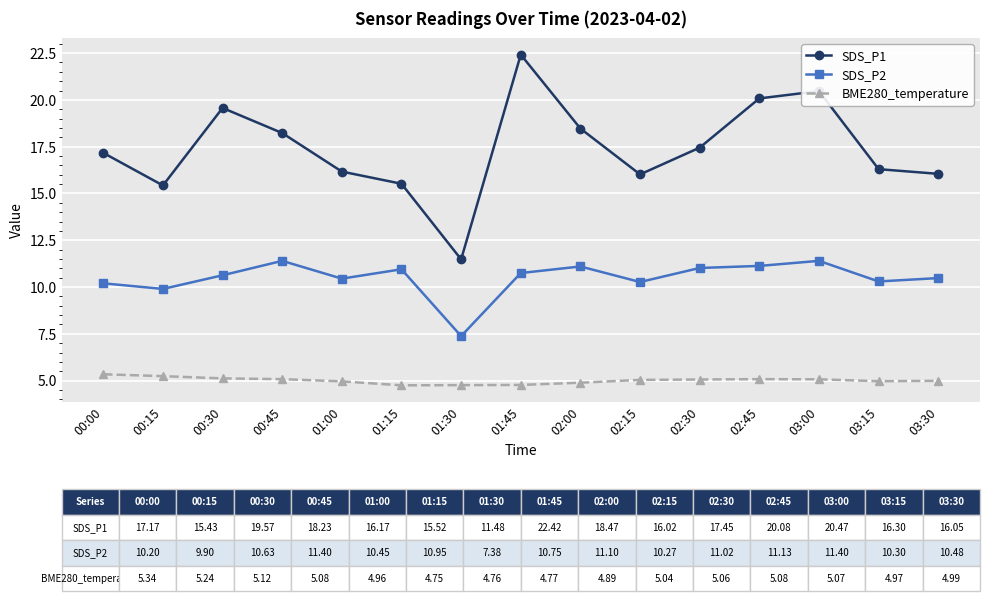

How many interior local peaks does the SDS_P1 series have?

3